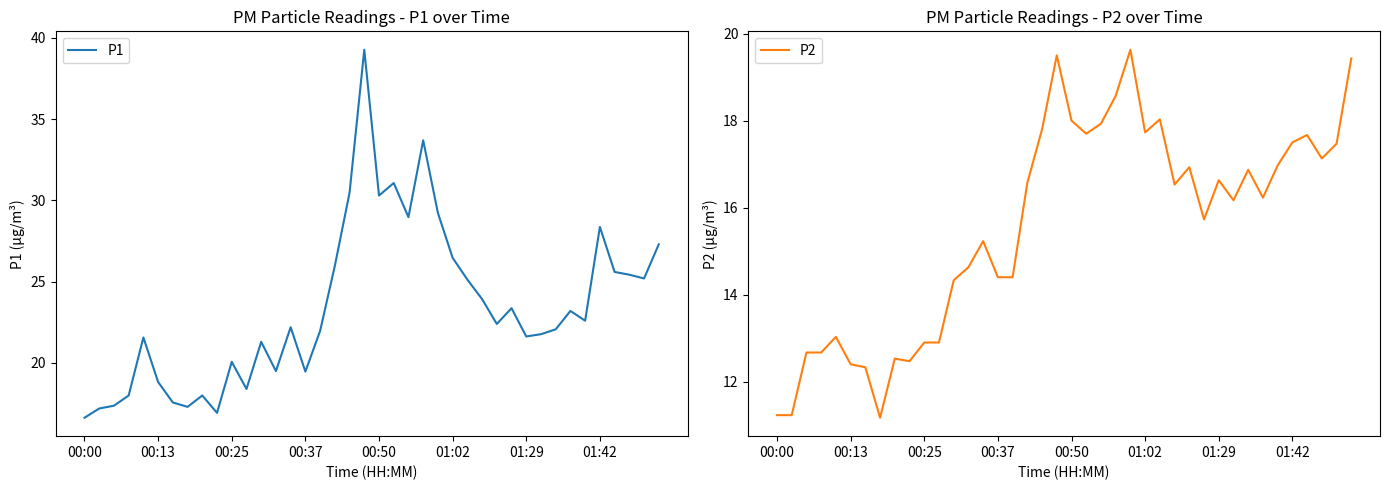

What is the spread (max minus min) of values at 18?

12.7